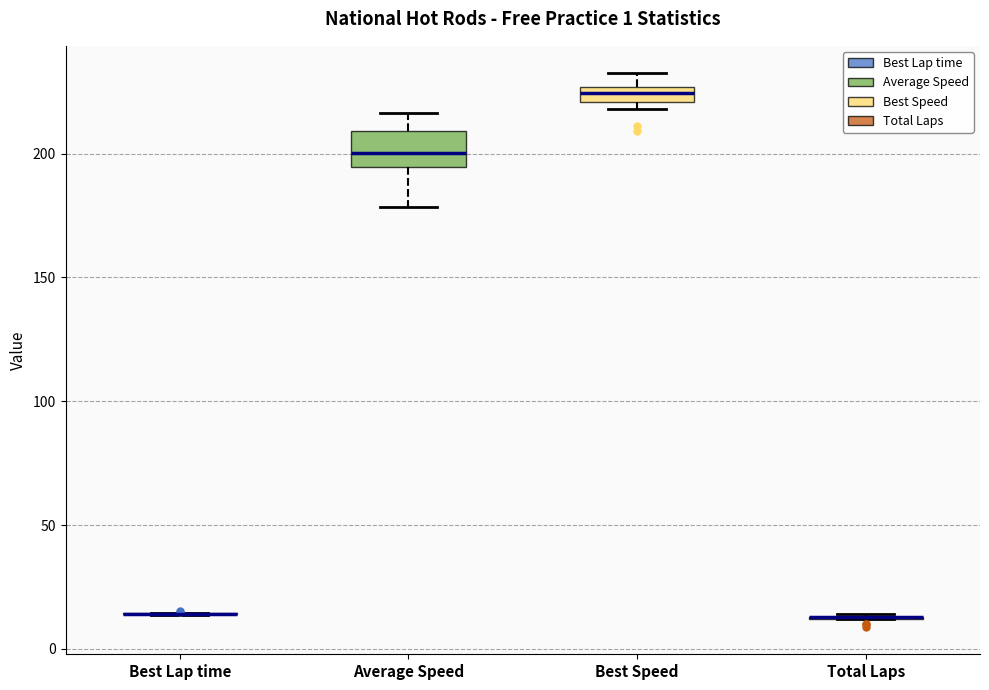

Which box is the tallest, from its lower edge to its upper edge?

Average Speed